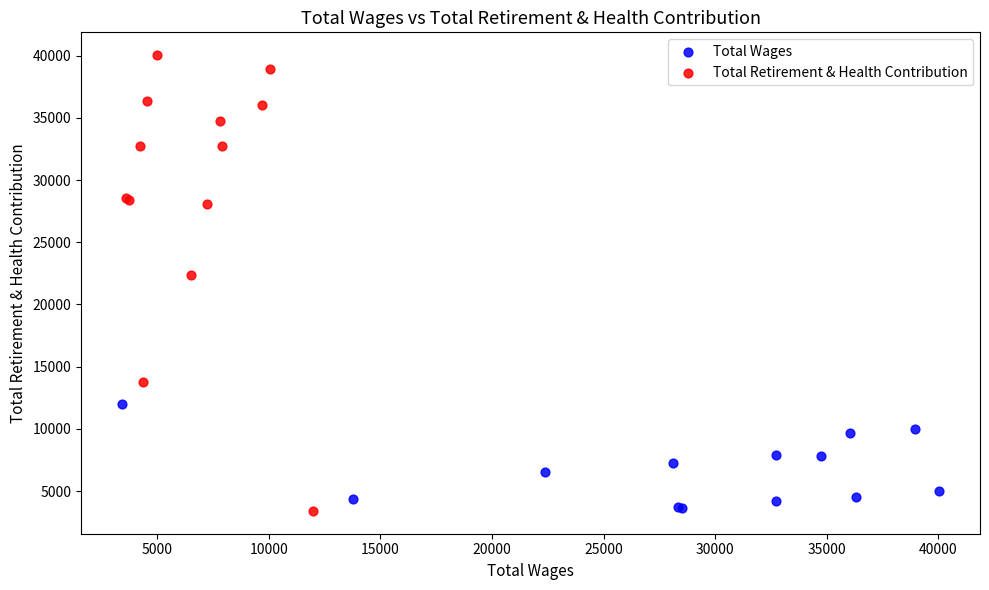

Which series has the largest Y range (max minus min)?

Total Retirement & Health Contribution